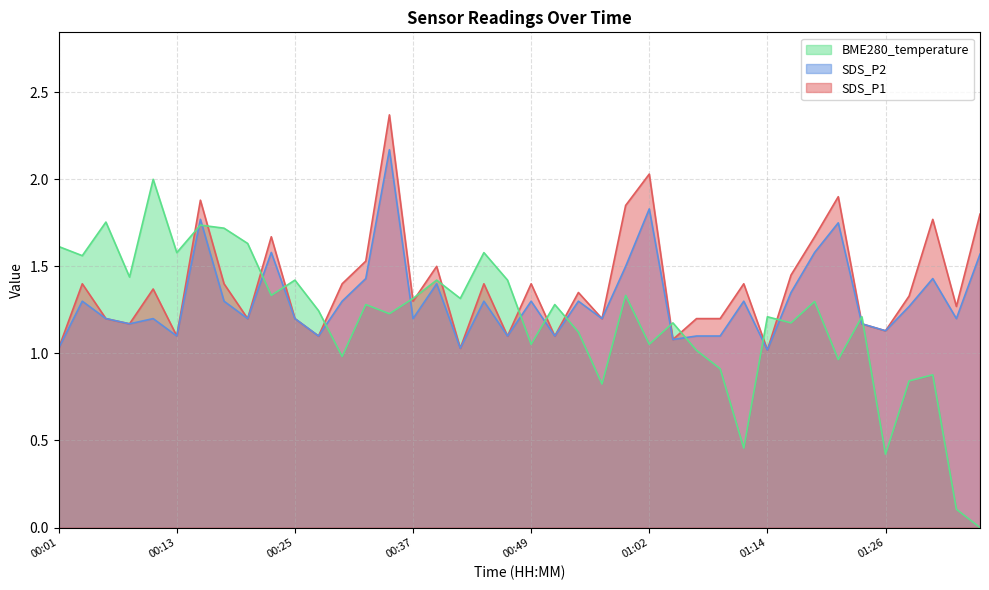

Is it true that SDS_P2 equals 2.2 at 01:28?

False